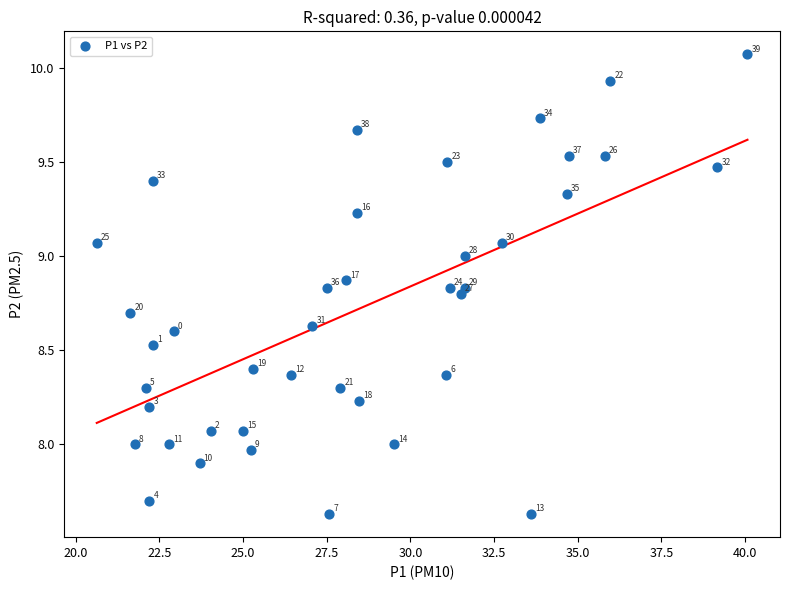

What is the range of X values (max minus min)?

19.4